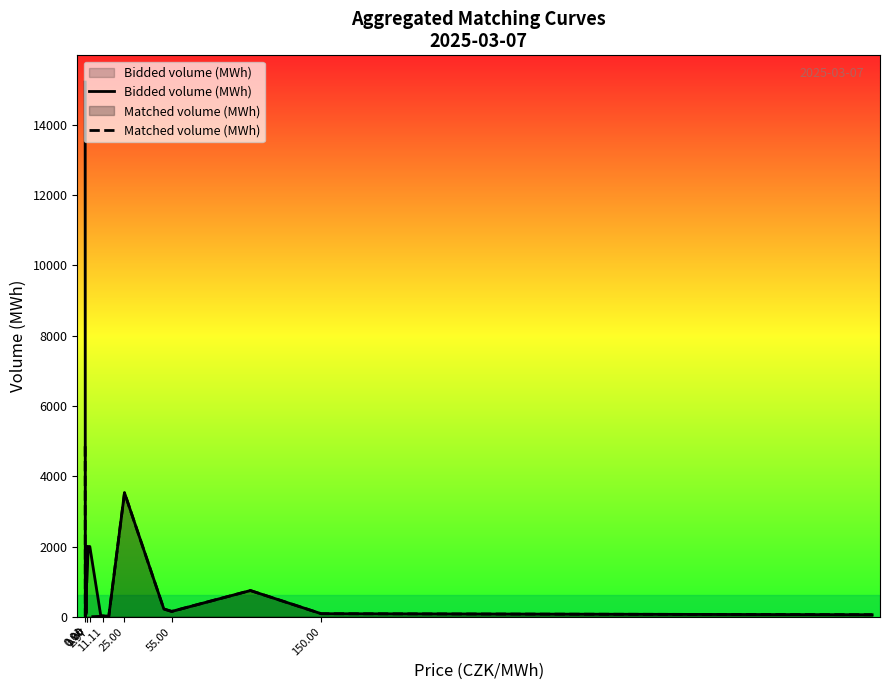

True or false: Matched volume (MWh) has more than 1 interior local peaks.

True